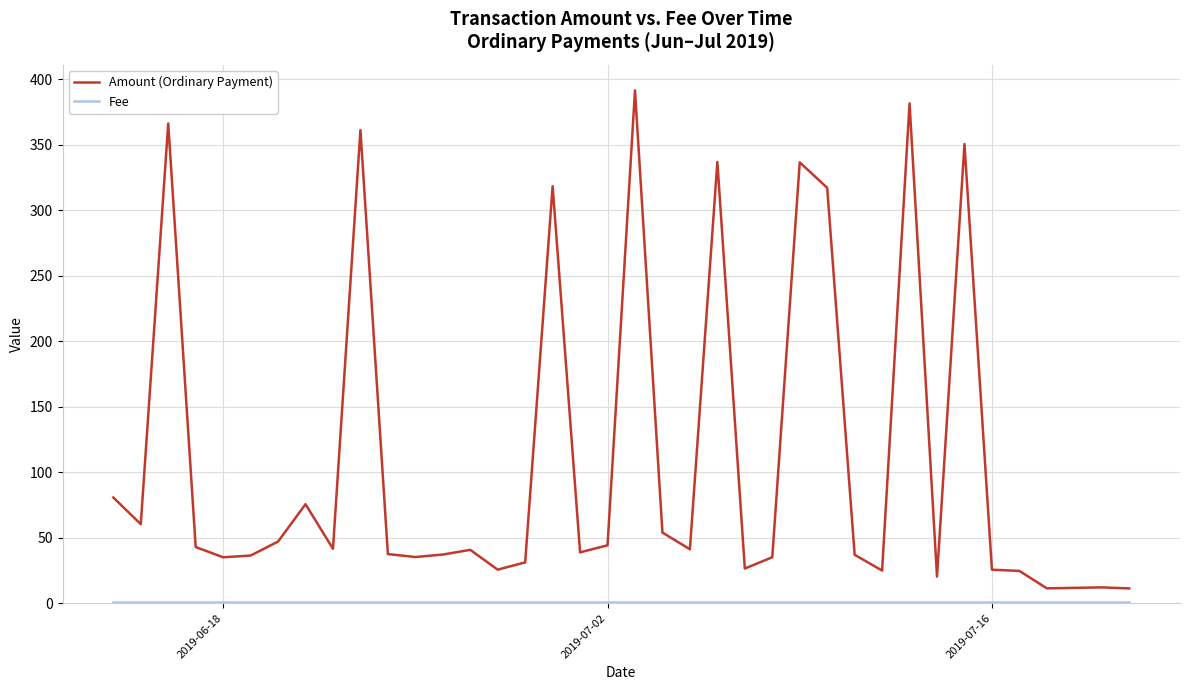

Which series has the largest range (max minus min)?

Amount (Ordinary Payment)